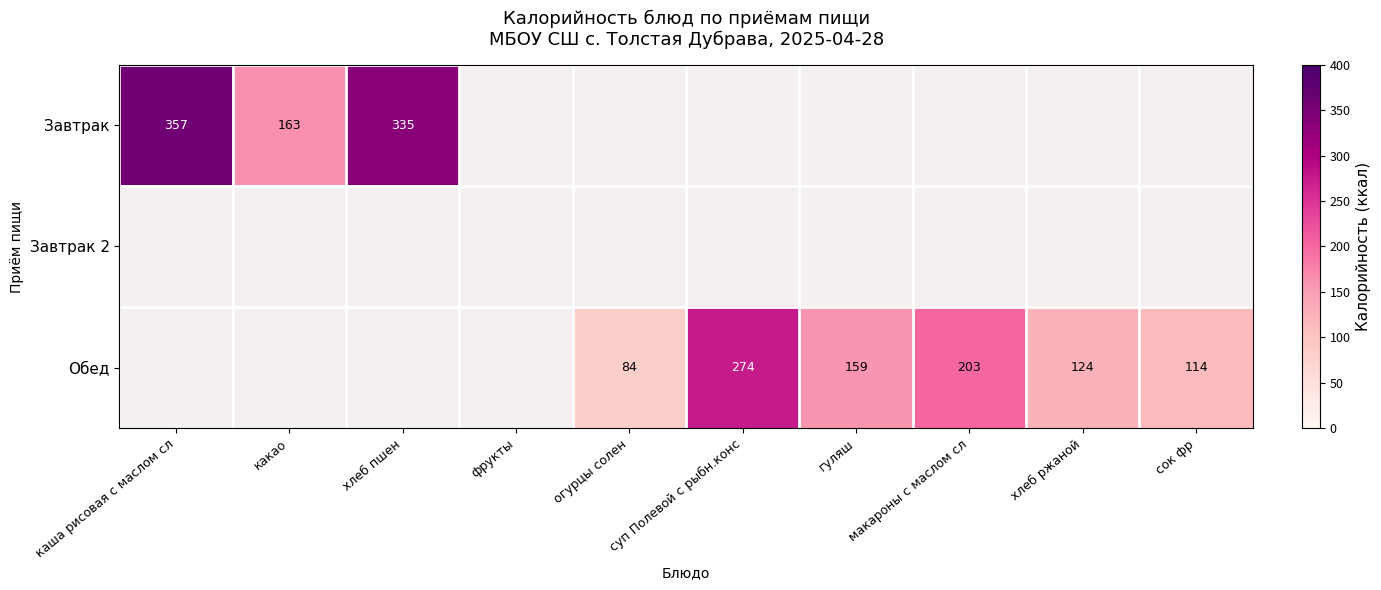

The Завтрак series shows 163 at какао. True or false?

True